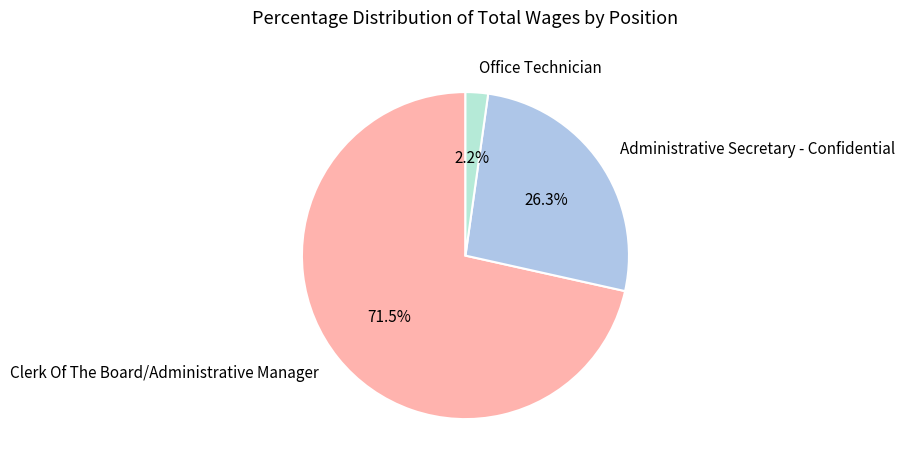

Is it true that Administrative Secretary - Confidential is 26% of the pie?

True